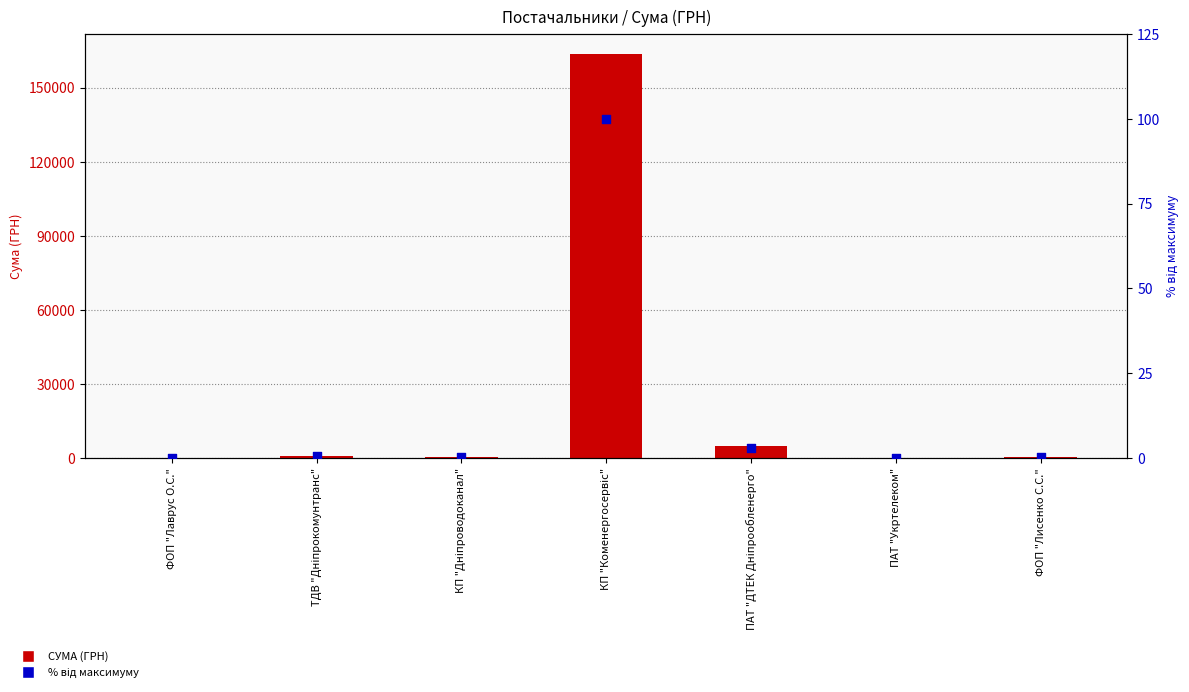

Which series contains the lowest Y value?

% від максимуму